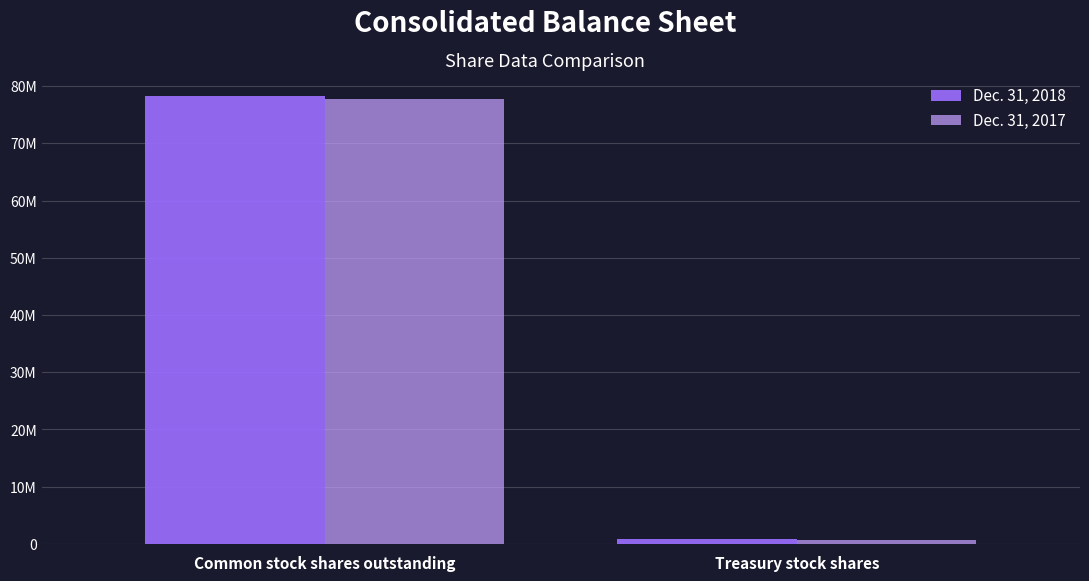

What is the sum of all Dec. 31, 2017 values?

78349709